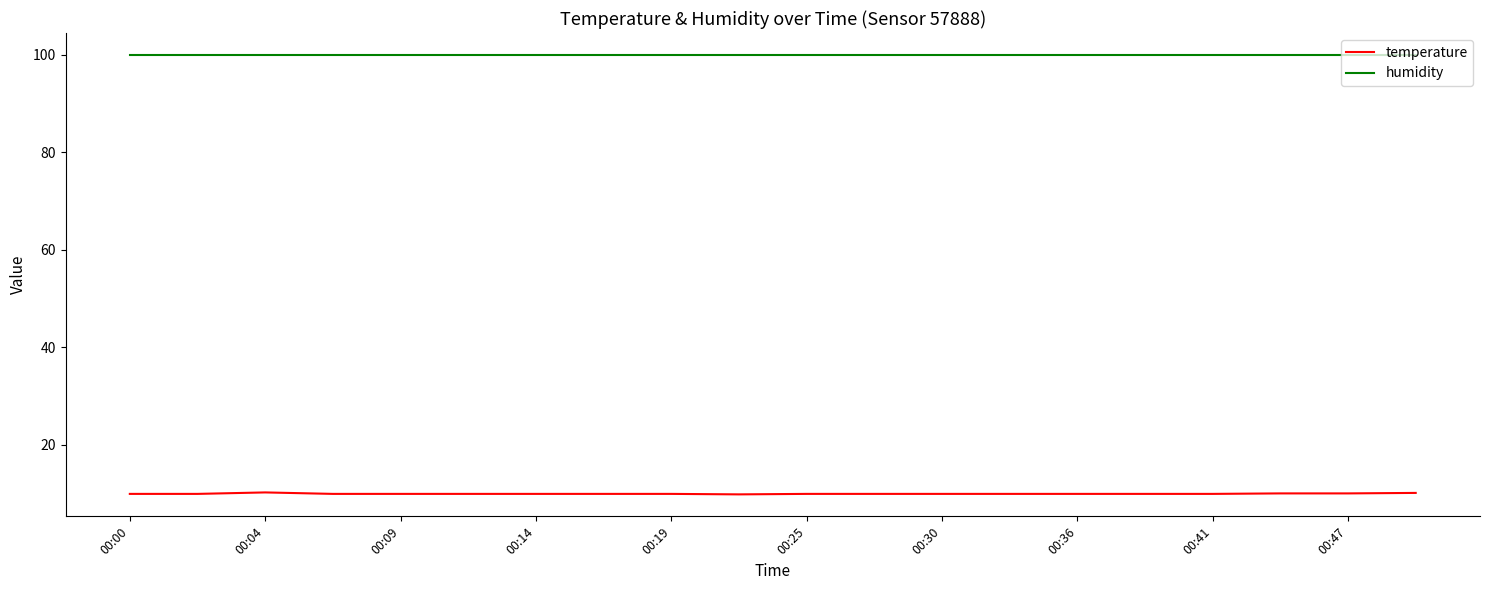

What is the highest value of the temperature series?

10.2